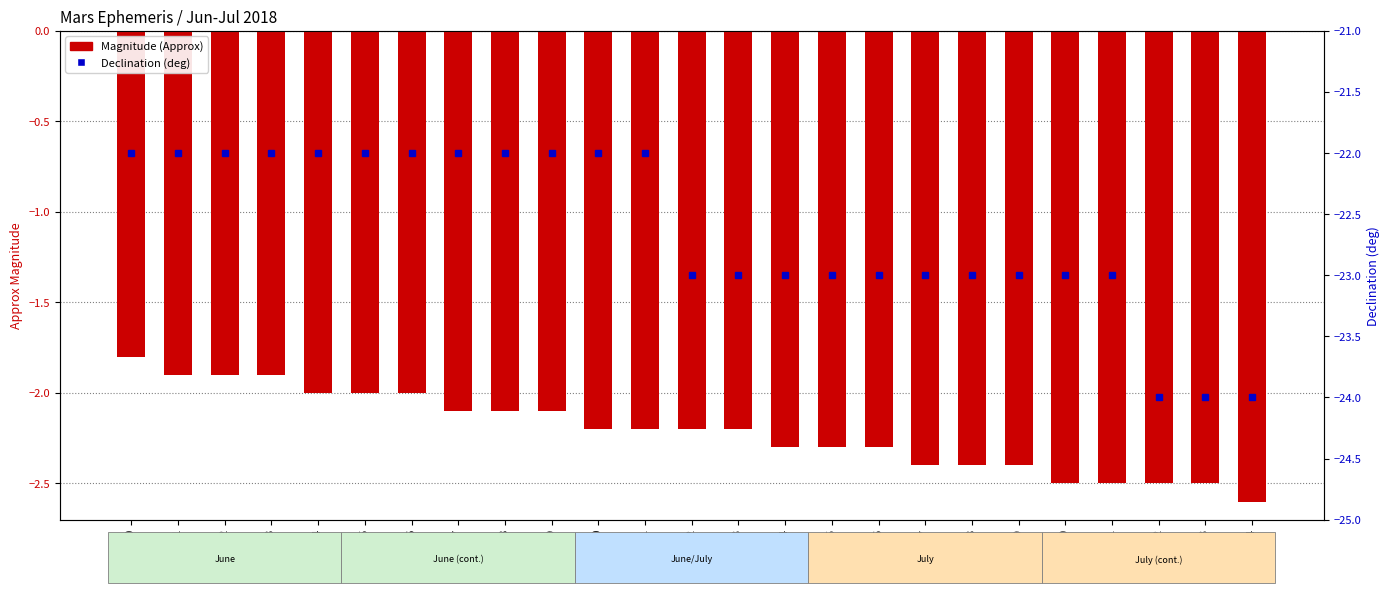

What is the average value of the Magnitude (Approx) series?

-2.2